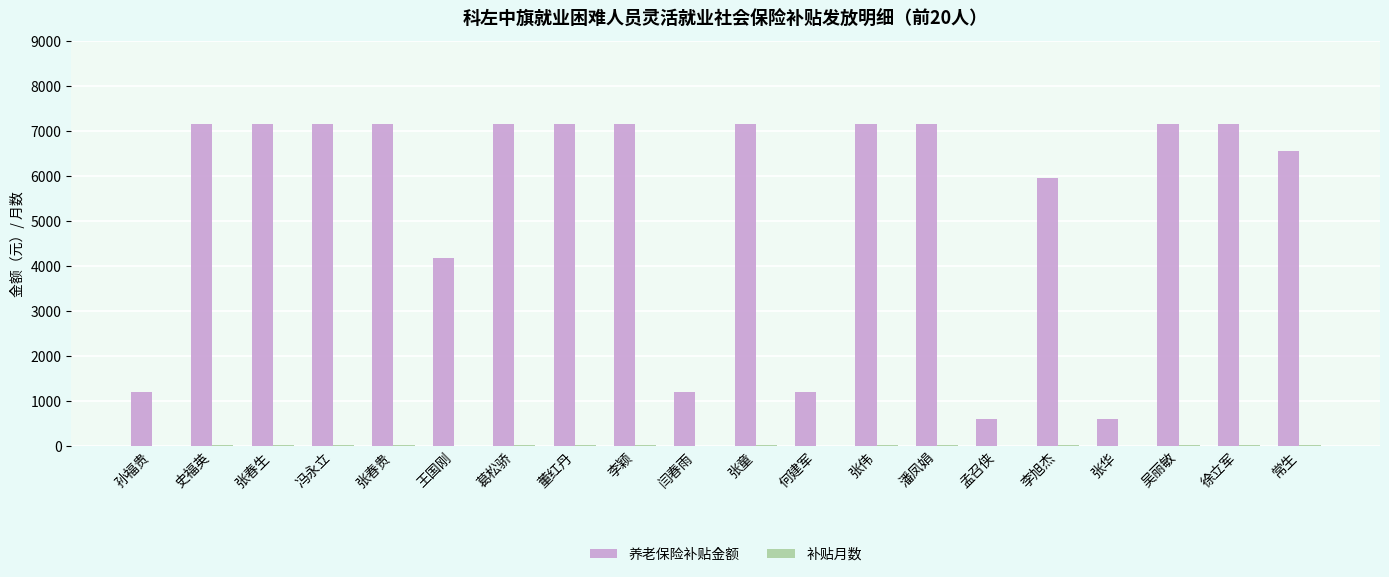

What is the highest value of the 养老保险补贴金额 series?

7164